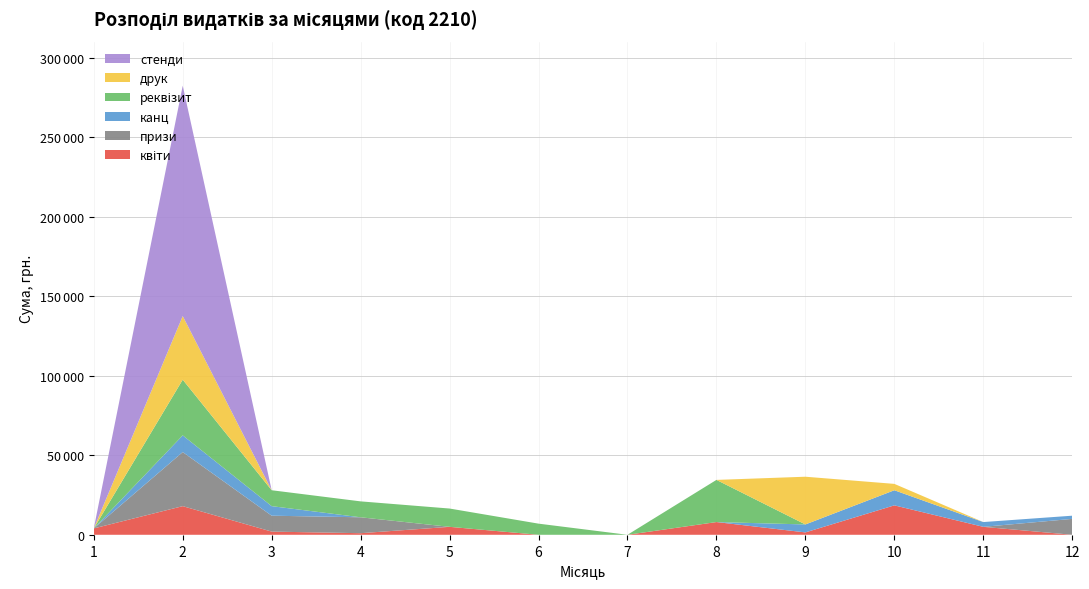

Reading right to left, what are all the values shown in this chart?

квіти: 12=0	11=5000	10=18500	9=1500	8=8000	7=0	6=0	5=5000	4=1000	3=2000	2=18000	1=4000
призи: 12=10000	11=0	10=0	9=0	8=0	7=0	6=0	5=0	4=10000	3=10000	2=34000	1=0
канц: 12=2000	11=3000	10=9500	9=5000	8=0	7=0	6=0	5=0	4=0	3=6000	2=10500	1=0
реквізит: 12=0	11=0	10=0	9=0	8=26500	7=0	6=7000	5=11500	4=10000	3=10000	2=35000	1=0
друк: 12=0	11=0	10=4000	9=30000	8=0	7=0	6=0	5=0	4=0	3=0	2=40000	1=0
стенди: 12=0	11=0	10=0	9=0	8=0	7=0	6=0	5=0	4=0	3=0	2=144800	1=0